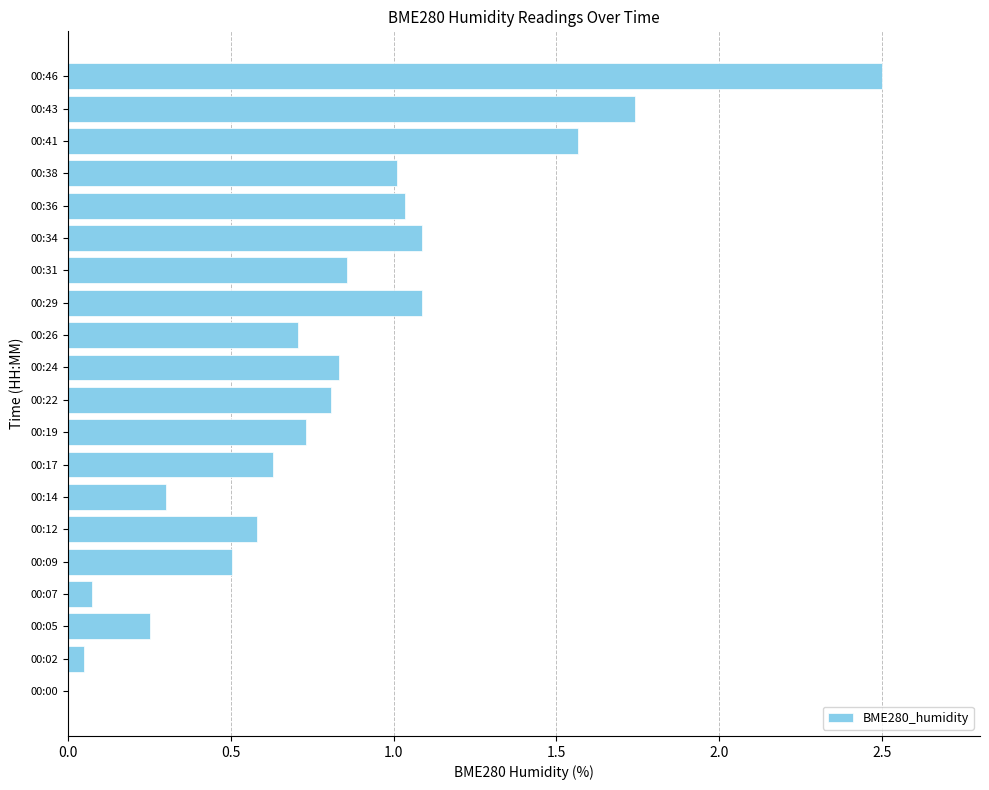

What is the change in value from 00:12 to 00:31?

+0.3